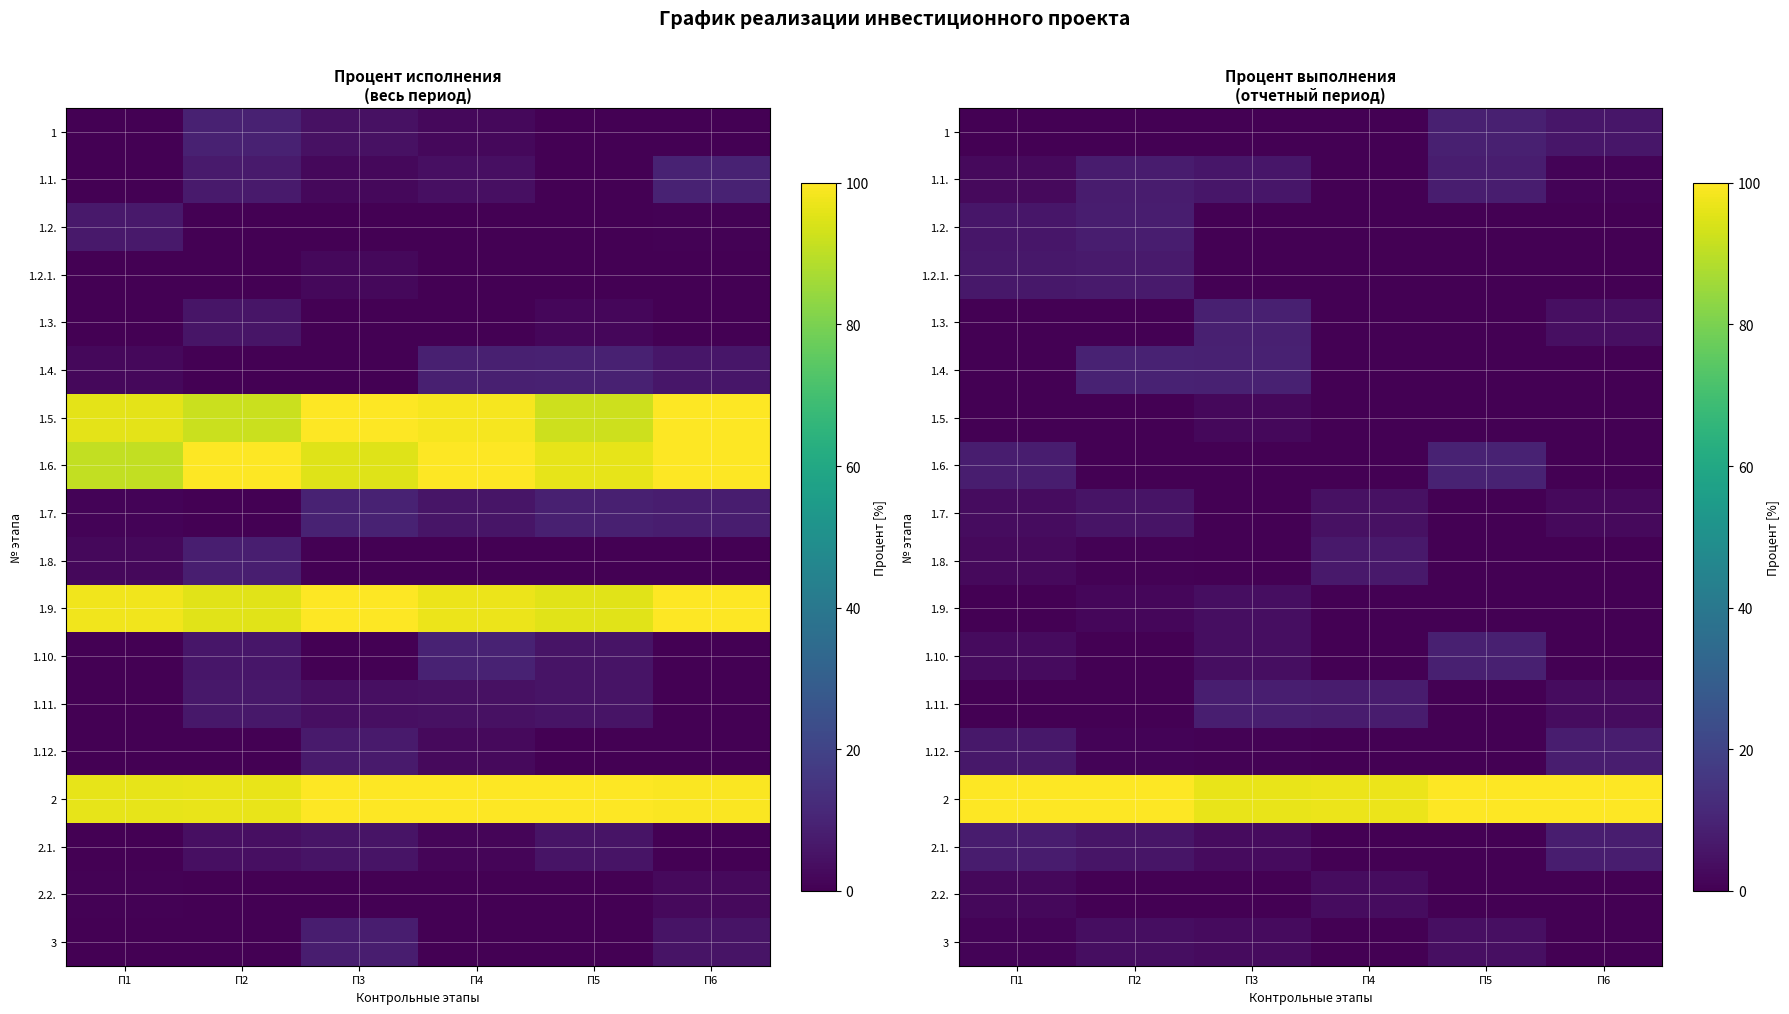

Rank the categories by 1.2.1. value from lowest to highest.

П3, П5, П6, П4, П1, П2